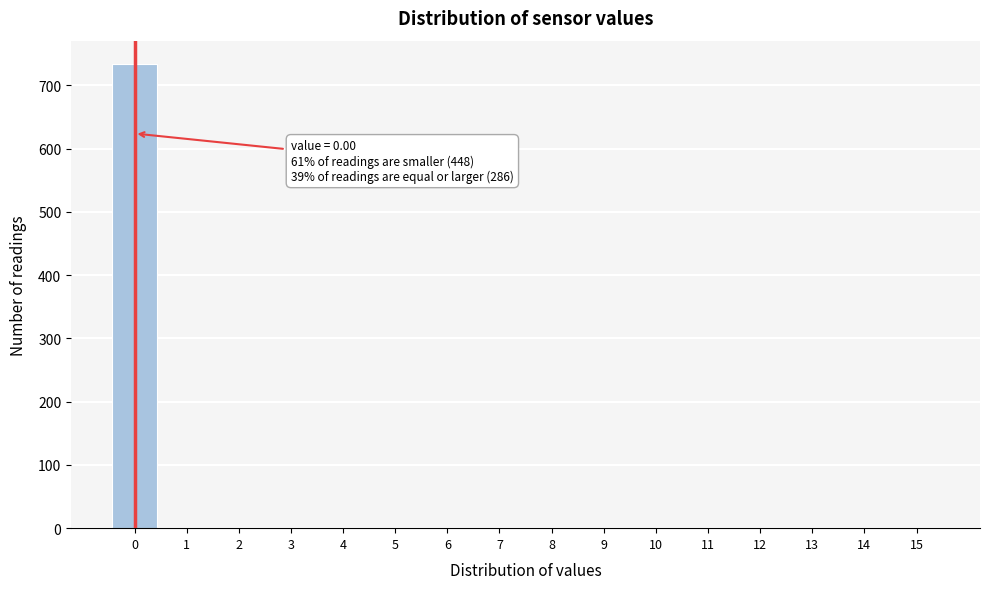

Reading right to left, list all the values displayed in this chart.

15=0	14=0	13=0	12=0	11=0	10=0	9=0	8=0	7=0	6=0	5=0	4=0	3=0	2=0	1=0	0=734